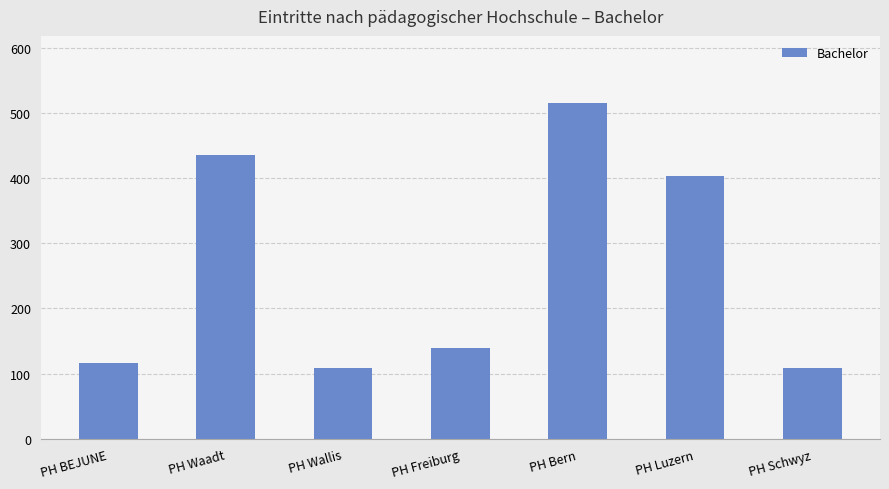

Where is the data nearest to the value 312?

PH Luzern